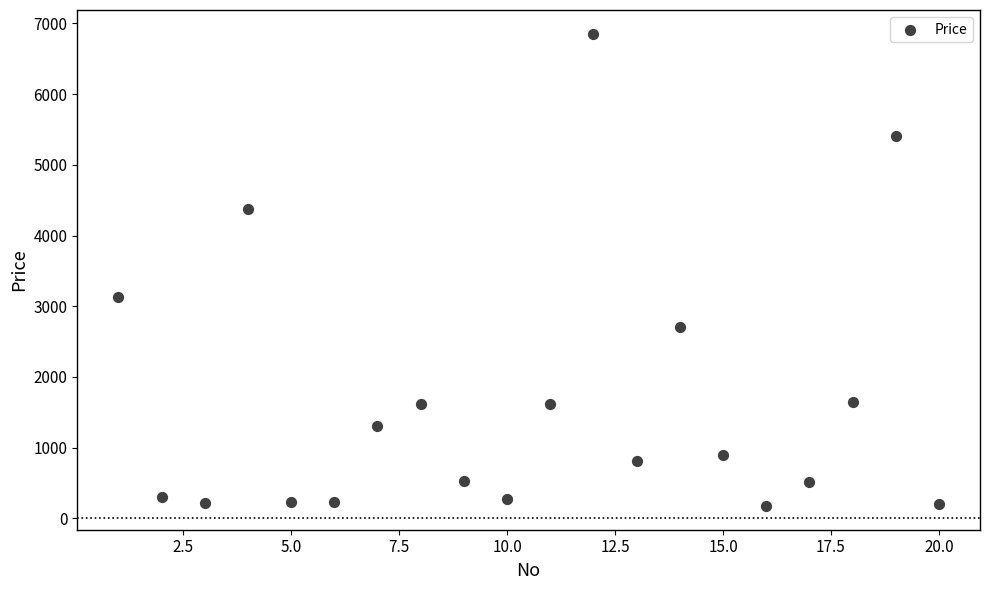

What Y value in the scatter plot is closest to 3515?

3127